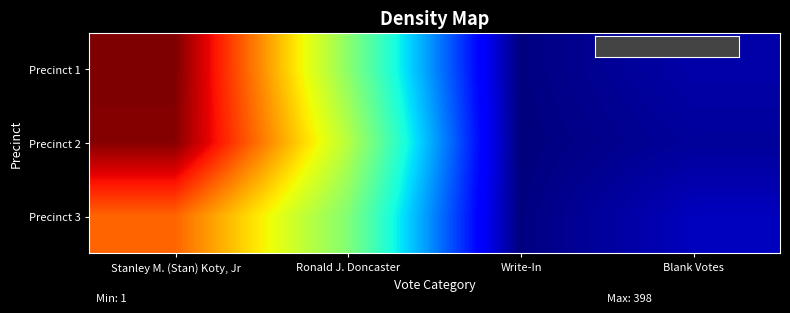

Count the number of data series in this chart.

3